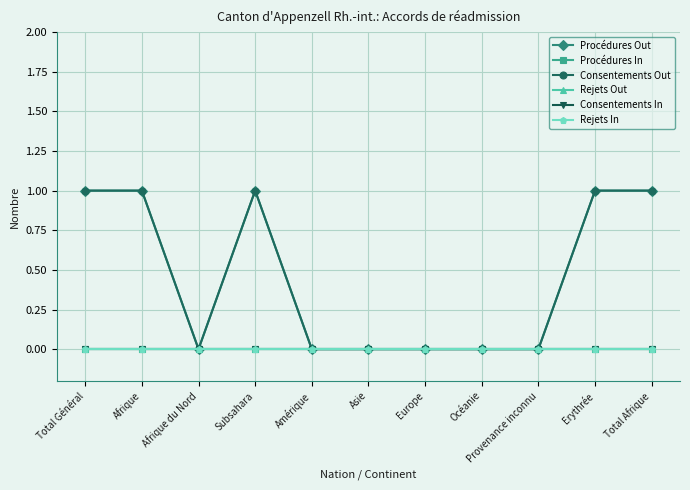

Is this an area chart (filled region under the line)?

No